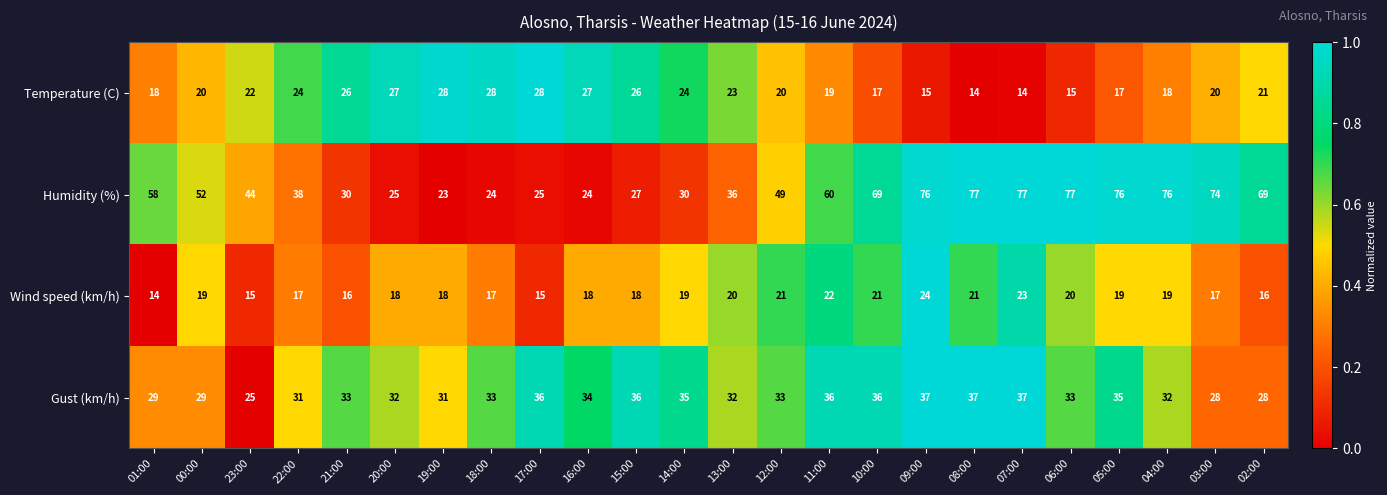

Which series has the largest range (max minus min)?

Humidity (%)